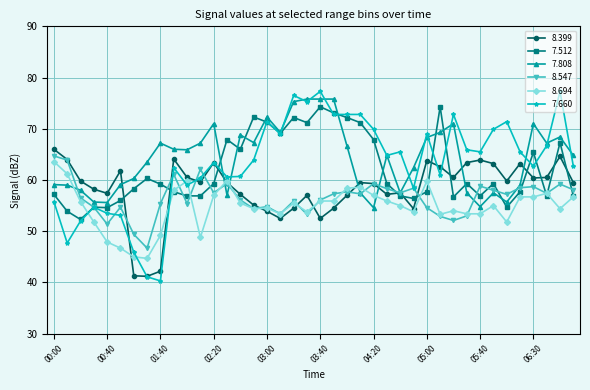

What is the smallest value displayed?

40.3